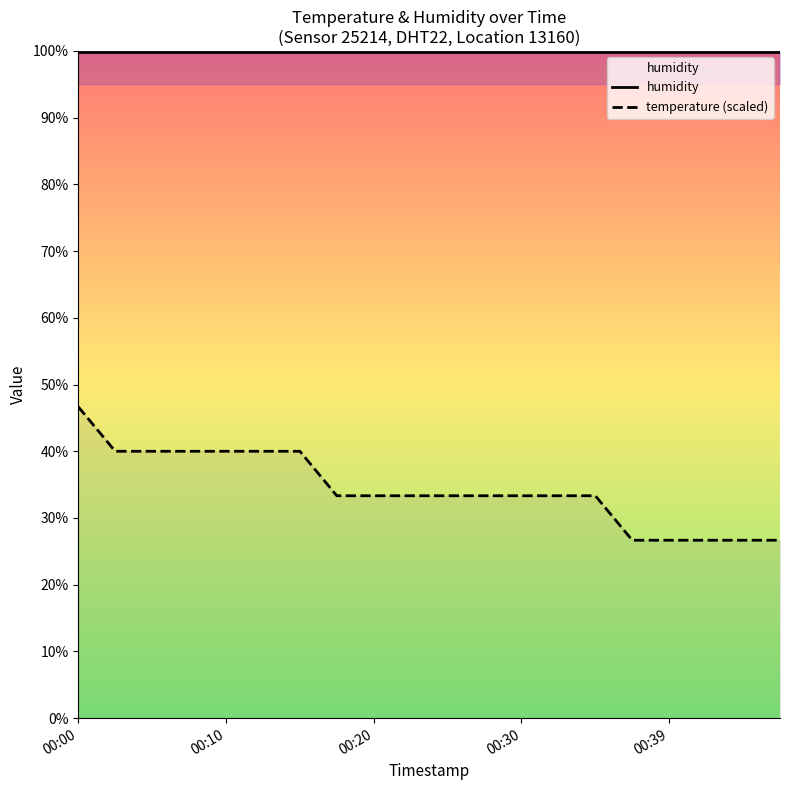

True or false: temperature (scaled) and humidity cross at least once.

False